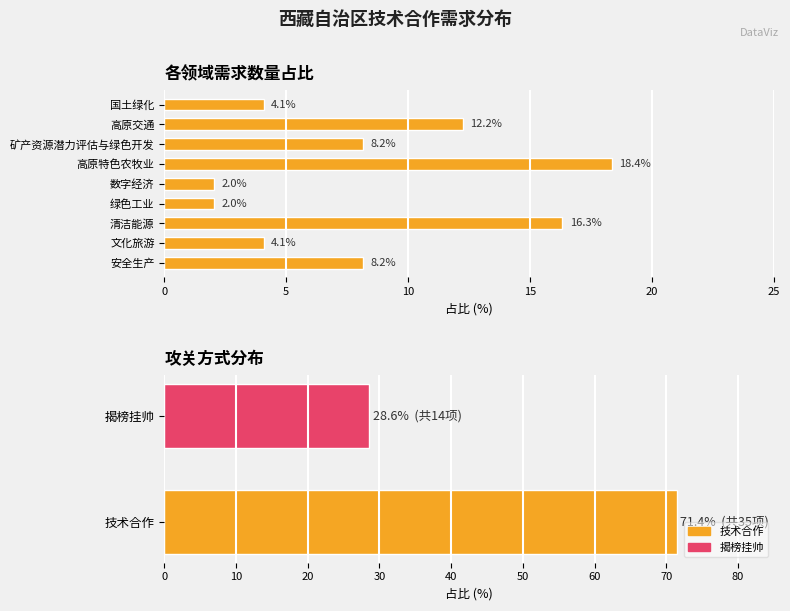

True or false: the data shows 8.2 at 矿产资源潜力评估与绿色开发.

True